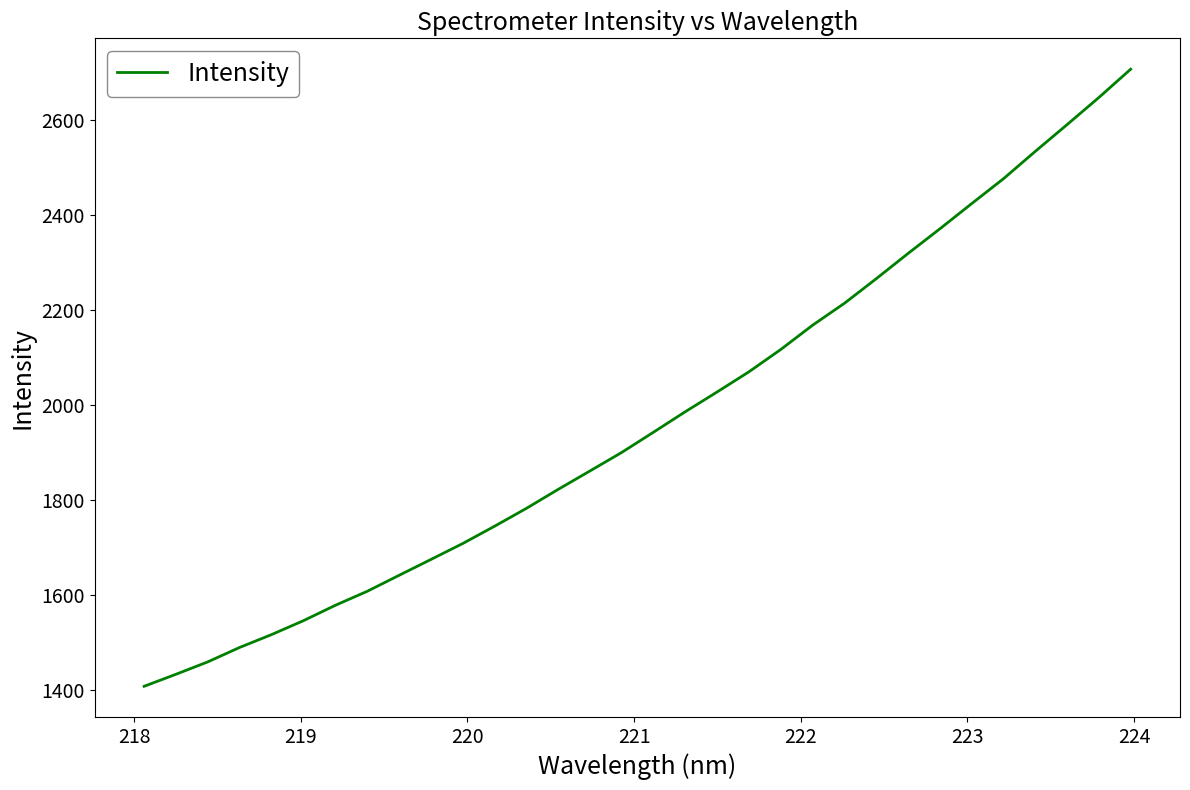

What is the average value?

1970.0